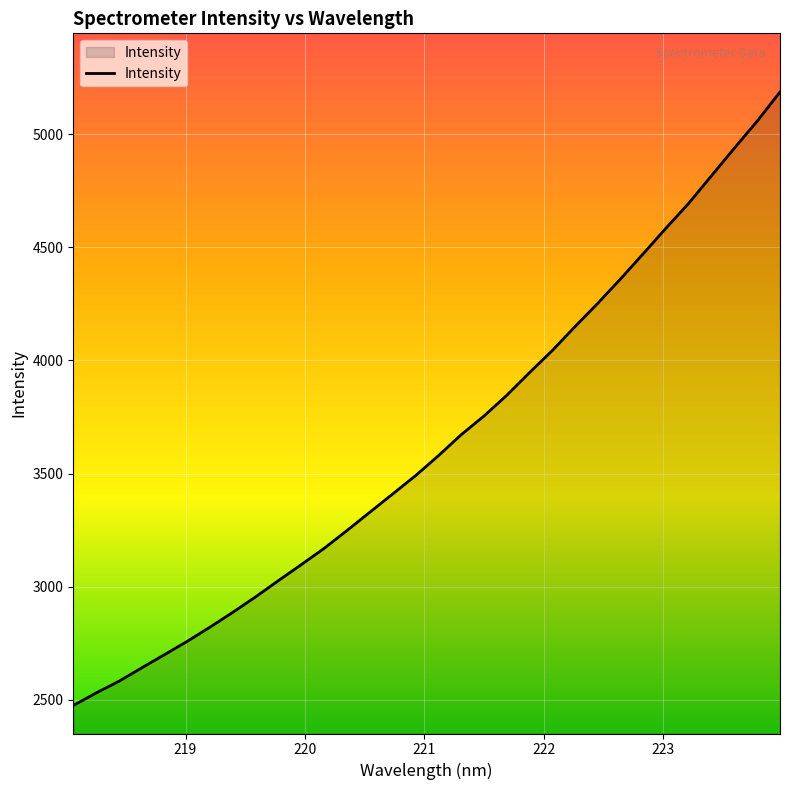

What is the difference between the maximum and minimum values?

2710.4